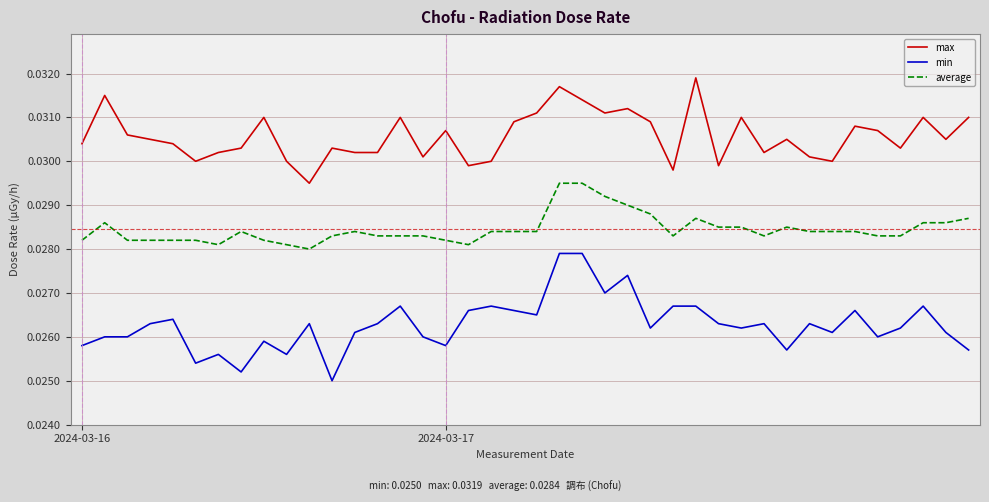

List the series in order of their overall mean, highest first.

max, average, min